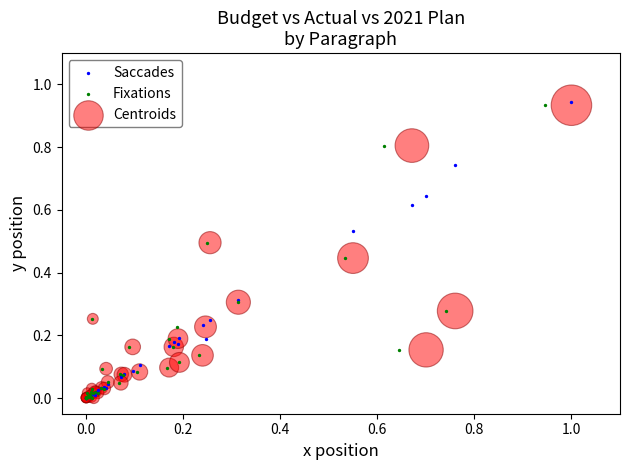

Which series has the widest spread of Y values?

Saccades